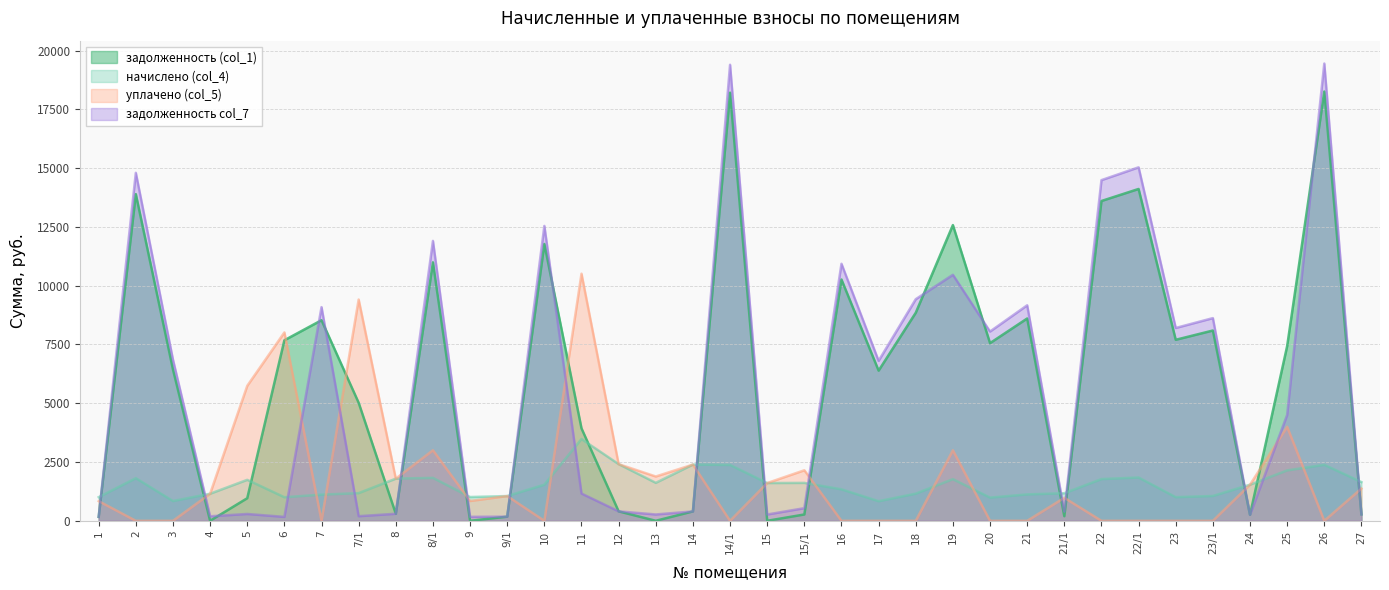

What is the difference between the maximum and second lowest values in the задолженность col_7 series?

19284.0